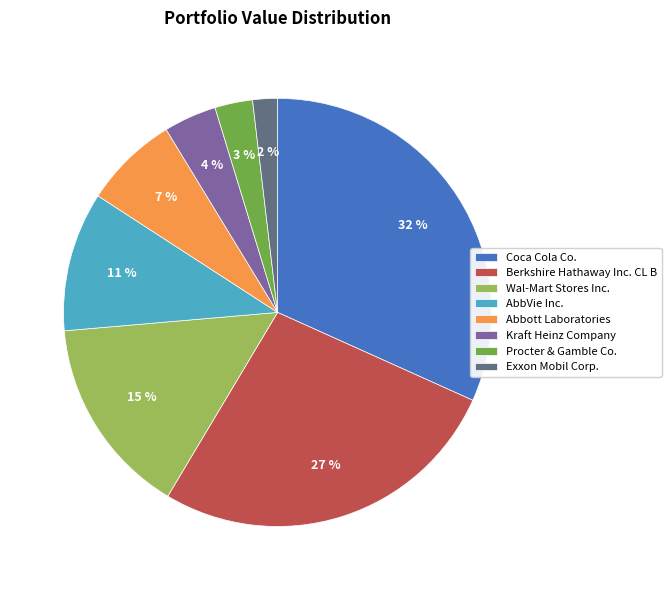

Rank the categories by value from highest to lowest.

Coca Cola Co., Berkshire Hathaway Inc. CL B, Wal-Mart Stores Inc., AbbVie Inc., Abbott Laboratories, Kraft Heinz Company, Procter & Gamble Co., Exxon Mobil Corp.